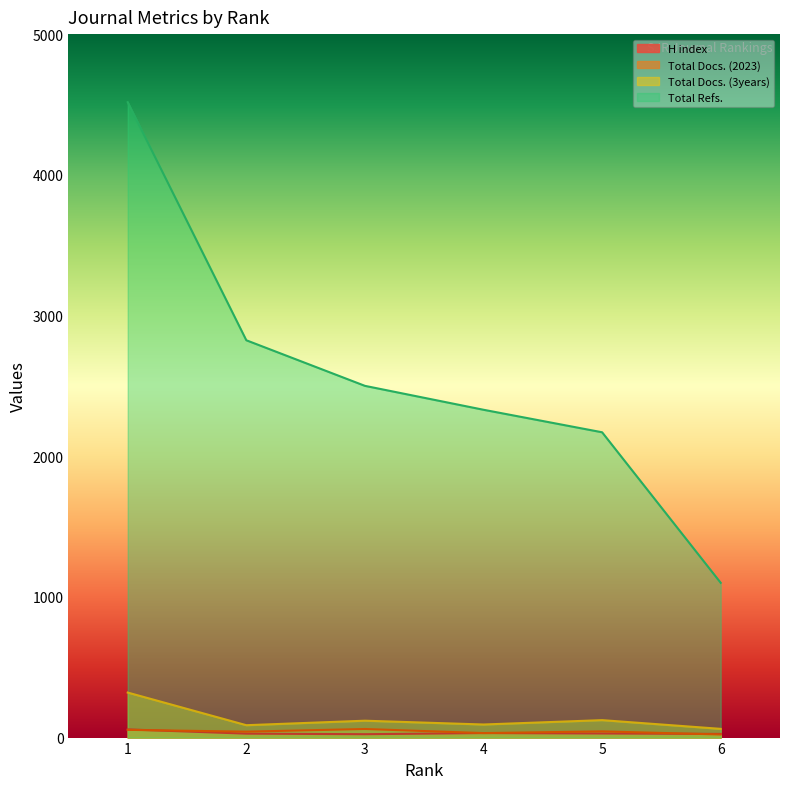

Which series has the widest spread of values?

Total Refs.